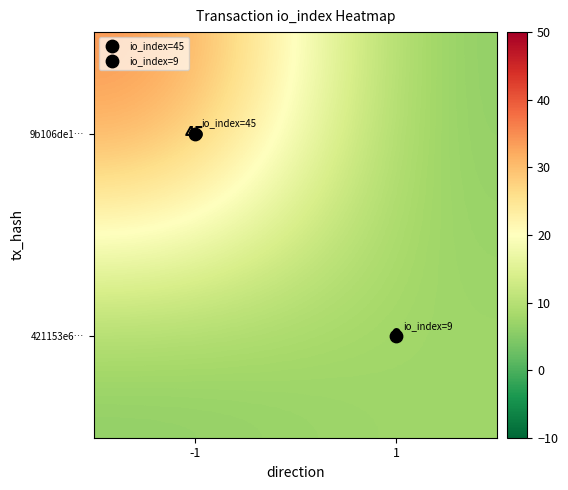

Rank the series by their maximum value, from highest to lowest.

9b106de1…, 421153e6…